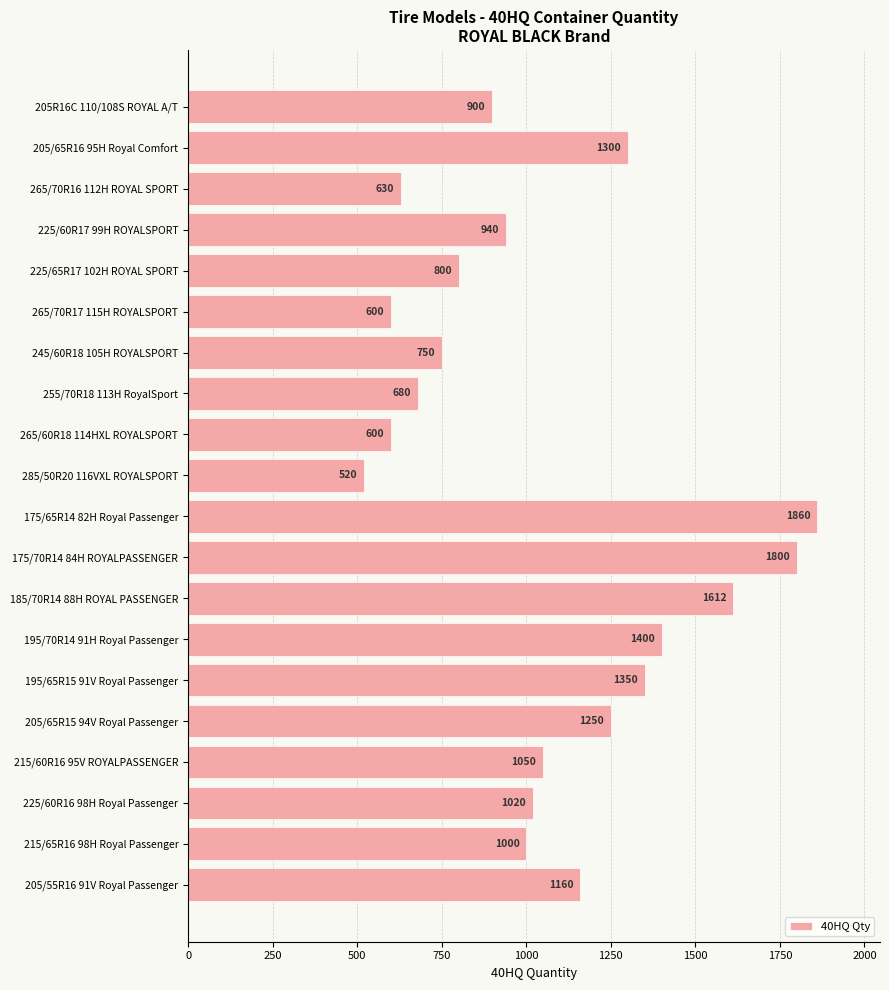

The value at 205/65R15 94V Royal Passenger is 1250. True or false?

True